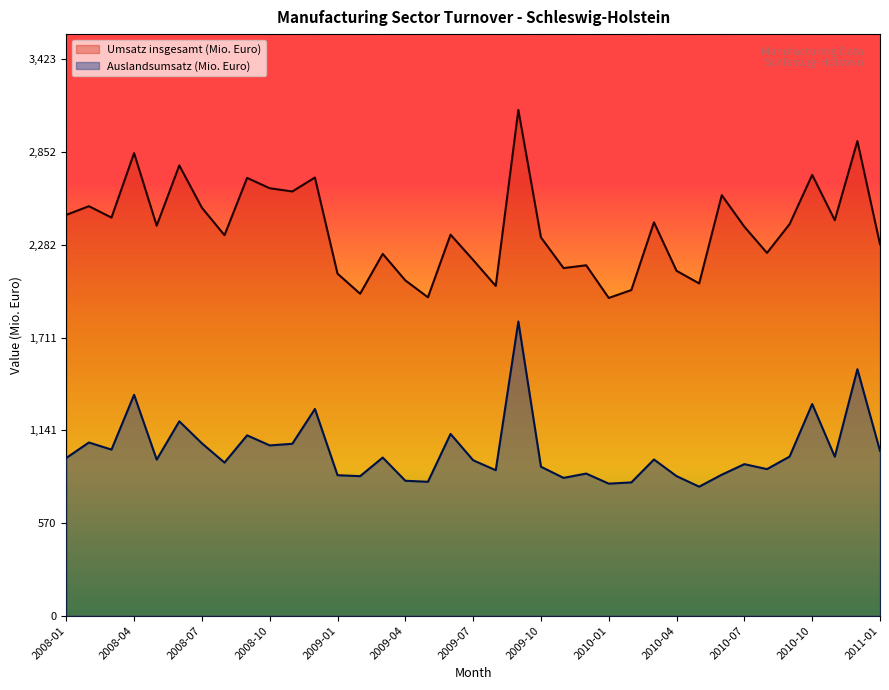

Reading left to right, transcribe all the data shown in this chart.

Umsatz insgesamt (Mio. Euro): 2466.0	2519.3	2449.3	2845.8	2399.6	2770.1	2509.8	2341.0	2693.5	2629.9	2610.0	2695.5	2104.3	1980.8	2226.1	2062.7	1958.8	2344.2	2188.5	2028.6	3111.5	2327.4	2138.5	2155.9	1954.8	2003.6	2420.2	2121.8	2044.1	2587.1	2392.9	2232.0	2409.2	2712.1	2433.4	2920.0	2284.9
Auslandsumsatz (Mio. Euro): 970.3	1065.5	1021.9	1359.0	960.1	1195.8	1060.3	941.8	1109.5	1047.6	1057.5	1271.7	864.3	858.3	972.8	830.0	823.7	1118.1	956.3	894.8	1809.9	916.4	847.7	874.3	812.3	820.0	960.9	858.4	793.6	867.4	932.2	901.7	978.7	1302.2	978.0	1516.4	1013.8